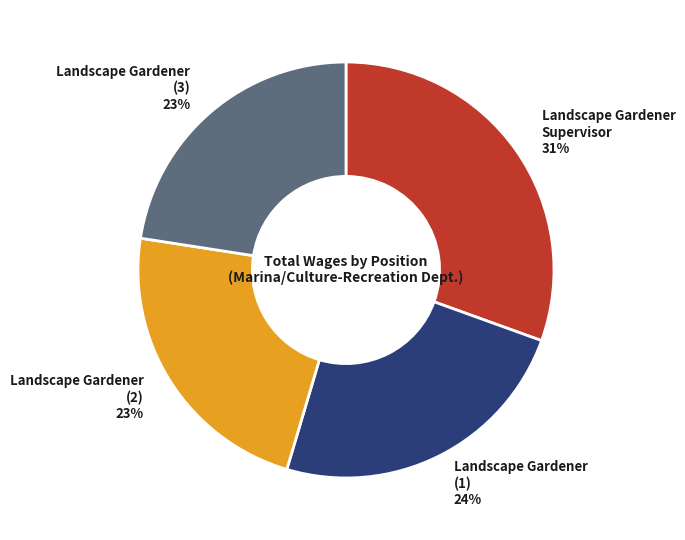

To the nearest percent, what is the difference between the largest and smallest slice percentages?

8%